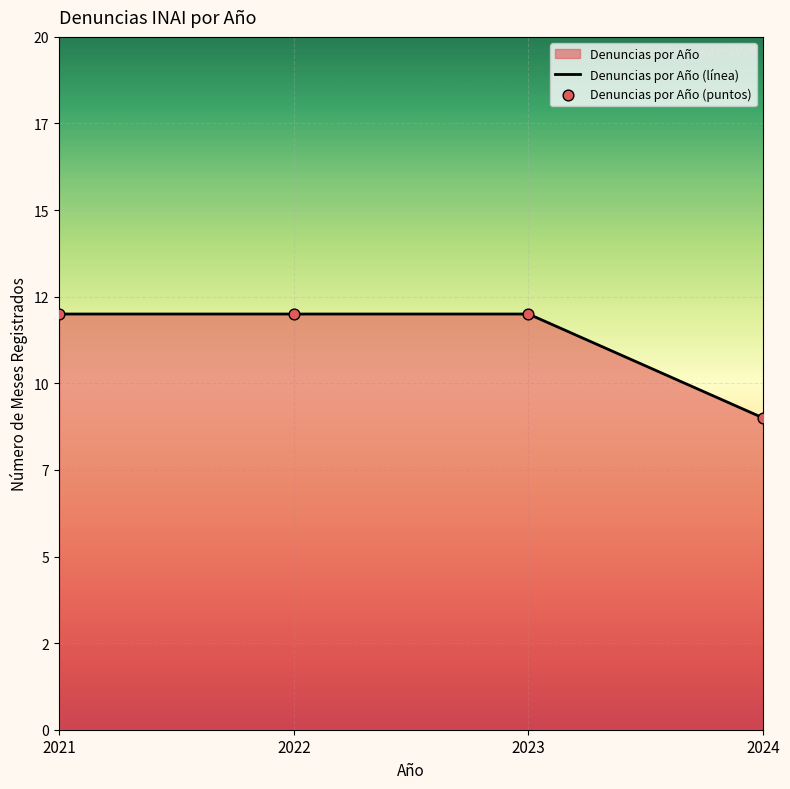

Which series has the widest spread of Y values?

Denuncias por Año (línea)